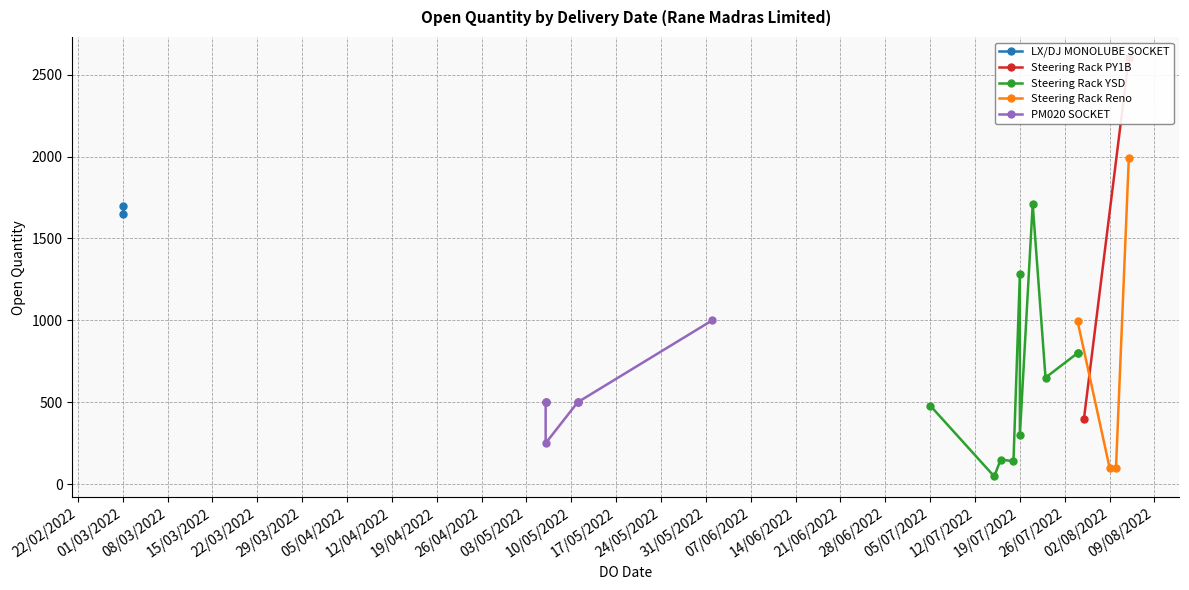

Rank the categories by value from highest to lowest.

3, 19, 10, 0, 1, 8, 20, 16, 12, 13, 15, 11, 21, 22, 23, 25, 26, 27, 4, 2, 9, 24, 6, 7, 17, 18, 5, 14